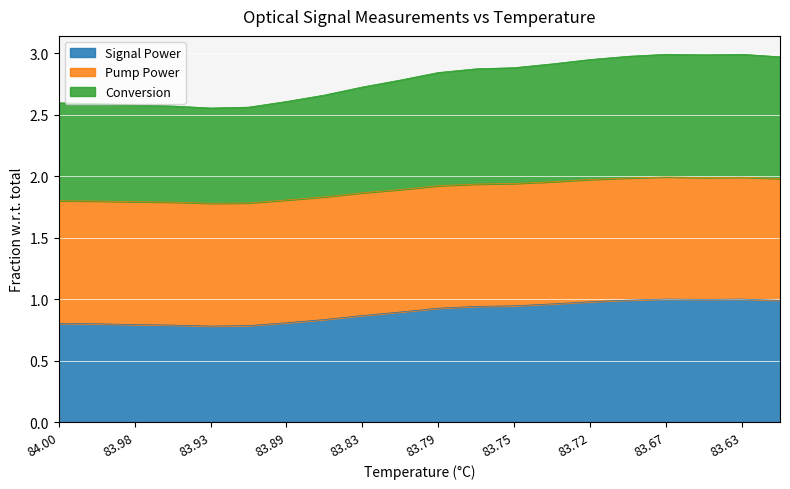

What is the label of the 9th point from the left?

83.83